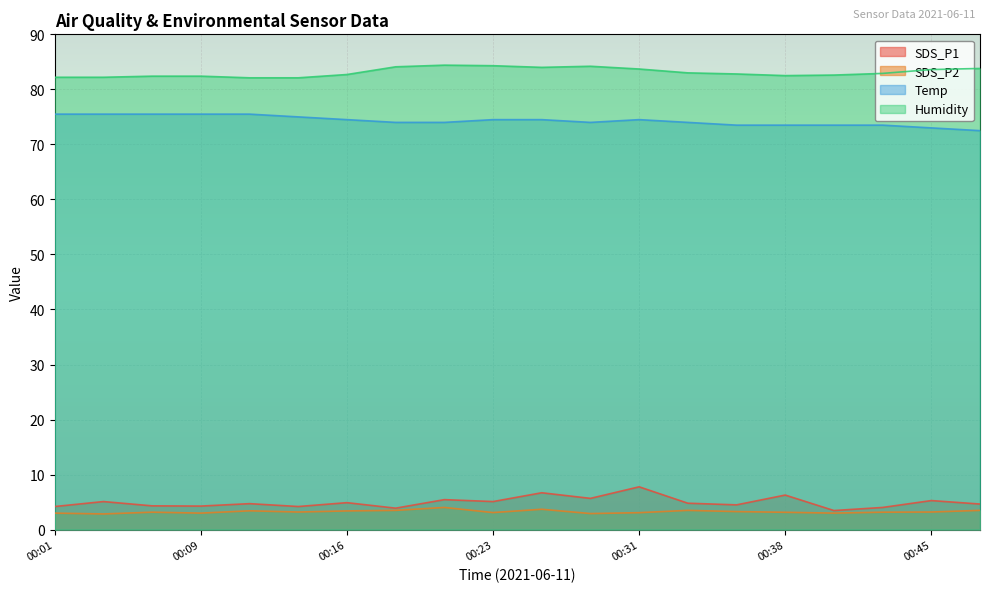

Reading left to right, extract all data points from this chart.

SDS_P1: 00:01=4.2	00:04=5.1	00:06=4.3	00:09=4.3	00:11=4.7	00:14=4.2	00:16=4.9	00:19=3.9	00:21=5.5	00:23=5.1	00:26=6.7	00:28=5.7	00:31=7.8	00:33=4.8	00:36=4.5	00:38=6.3	00:40=3.5	00:43=4.0	00:45=5.3	00:48=4.7
SDS_P2: 00:01=3.0	00:04=2.9	00:06=3.2	00:09=3.0	00:11=3.4	00:14=3.2	00:16=3.4	00:19=3.5	00:21=4.0	00:23=3.1	00:26=3.7	00:28=2.9	00:31=3.1	00:33=3.5	00:36=3.3	00:38=3.1	00:40=3.0	00:43=3.2	00:45=3.2	00:48=3.5
Temp: 00:01=75.5	00:04=75.5	00:06=75.5	00:09=75.5	00:11=75.5	00:14=75.0	00:16=74.5	00:19=74.0	00:21=74.0	00:23=74.5	00:26=74.5	00:28=74.0	00:31=74.5	00:33=74.0	00:36=73.5	00:38=73.5	00:40=73.5	00:43=73.5	00:45=73.0	00:48=72.5
Humidity: 00:01=82.2	00:04=82.2	00:06=82.4	00:09=82.4	00:11=82.1	00:14=82.1	00:16=82.7	00:19=84.1	00:21=84.4	00:23=84.3	00:26=84.0	00:28=84.2	00:31=83.7	00:33=83.0	00:36=82.8	00:38=82.5	00:40=82.6	00:43=82.9	00:45=83.6	00:48=83.8